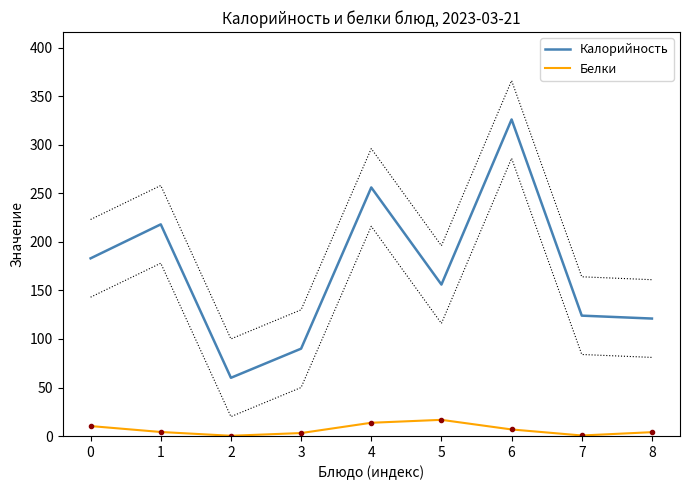

True or false: Белки and Калорийность intersect in this chart.

False